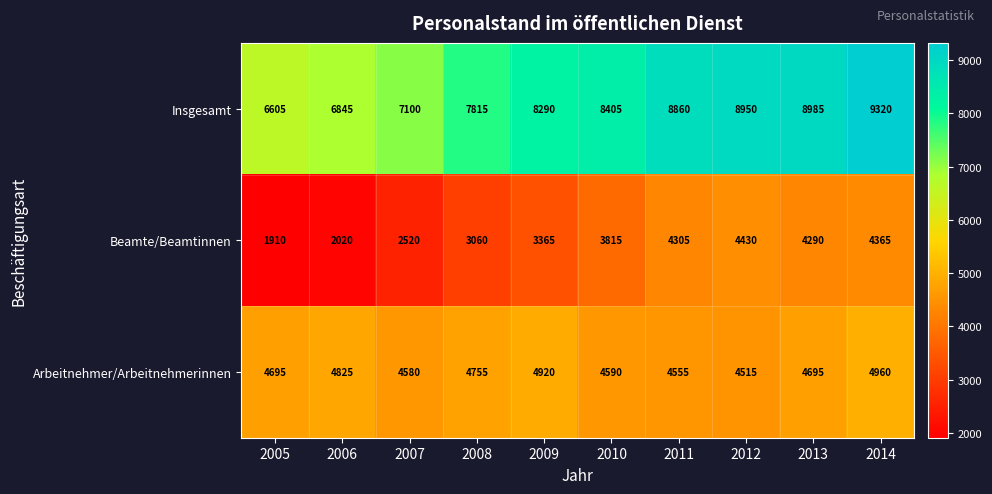

The value of Arbeitnehmer/Arbeitnehmerinnen at 2005 is 4695. True or false?

True